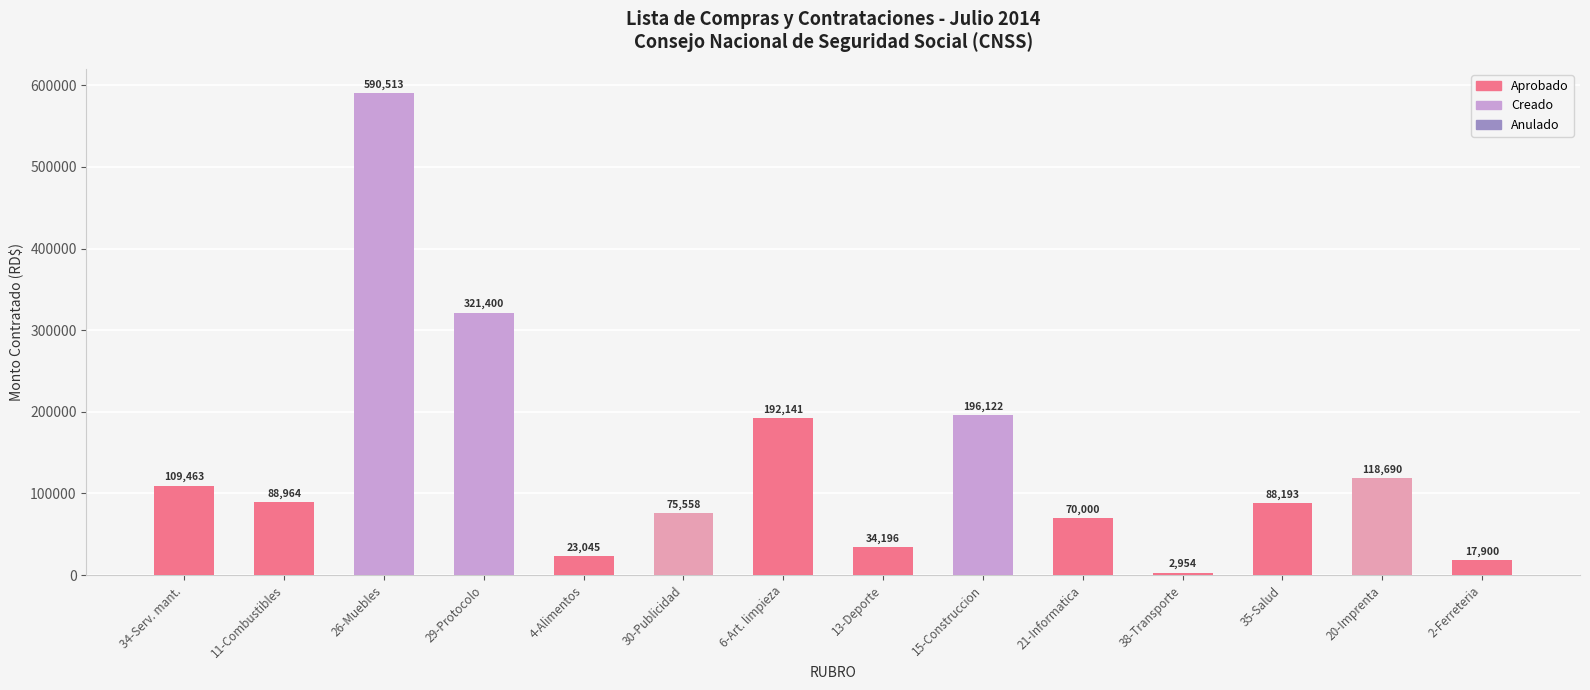

How many series are shown in this chart?

1